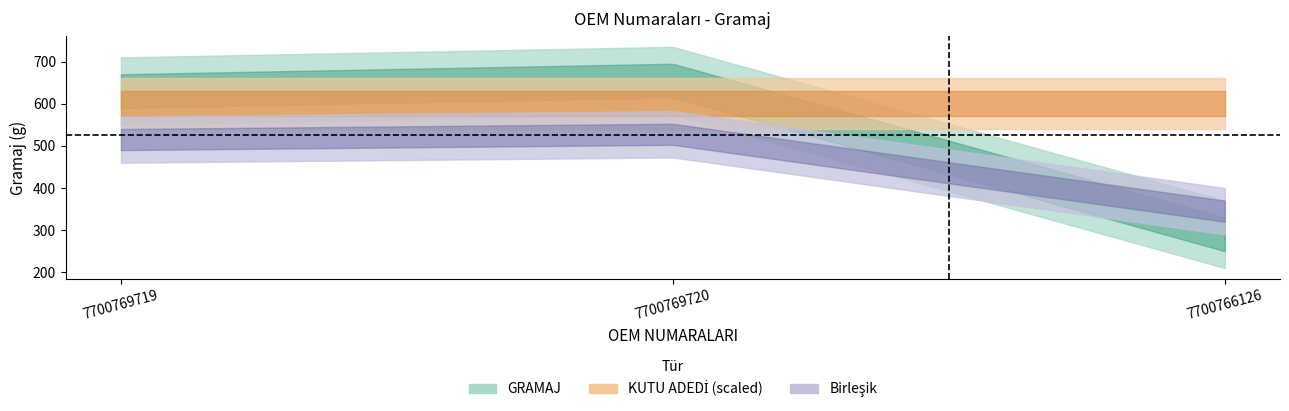

Which category has the highest value across all series?

7700769720